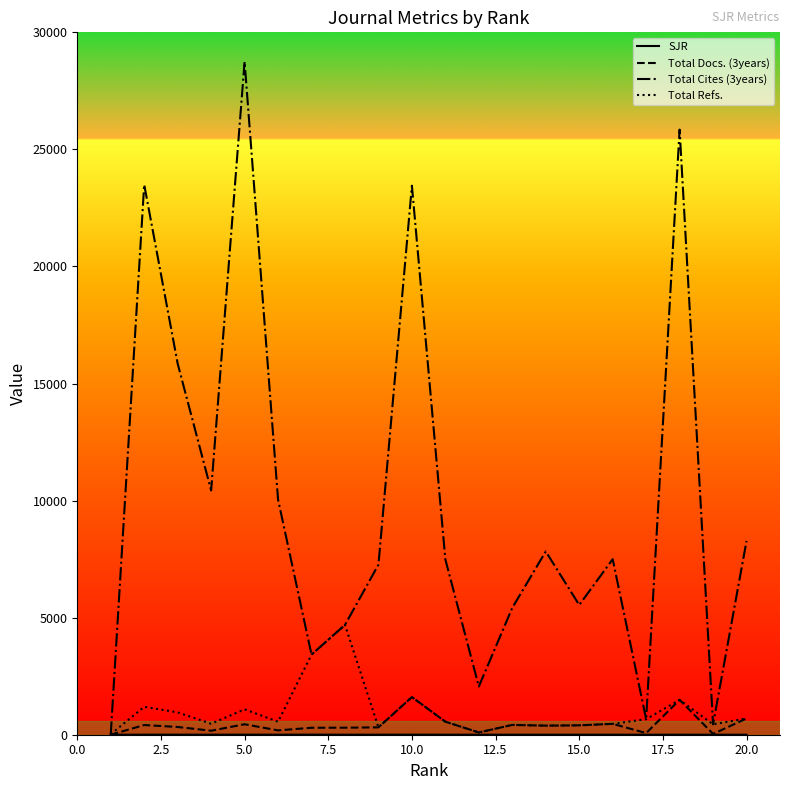

Which series has the largest total across all categories?

Total Cites (3years)